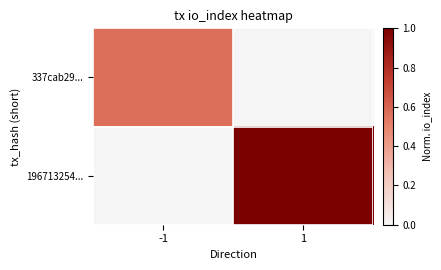

Reading left to right, list all the values displayed in this chart.

337cab29...: -1=0.6	1=0.0
196713254...: -1=0.0	1=1.0